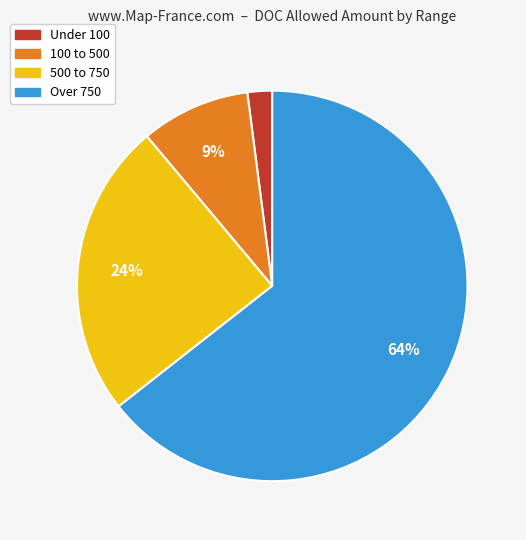

What is the smallest slice in the pie chart?

Under 100